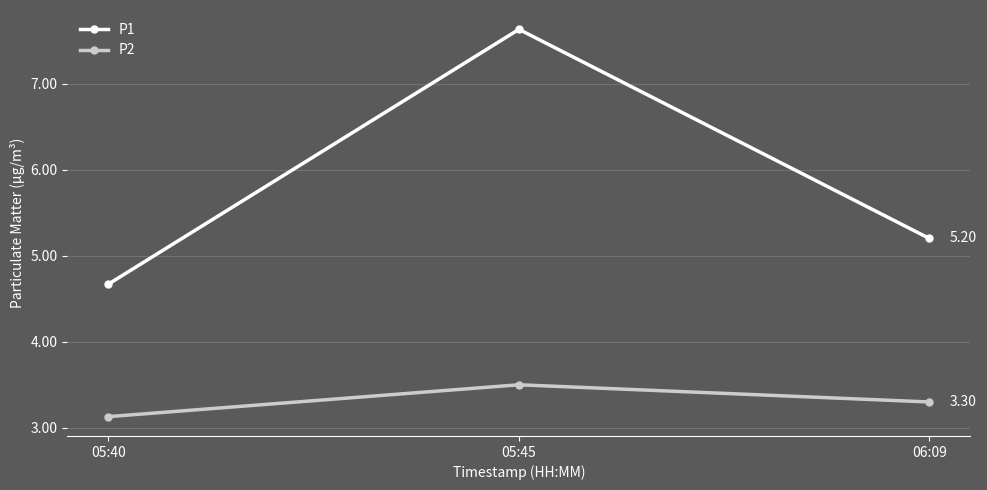

Rank the series by their maximum value, from highest to lowest.

P1, P2